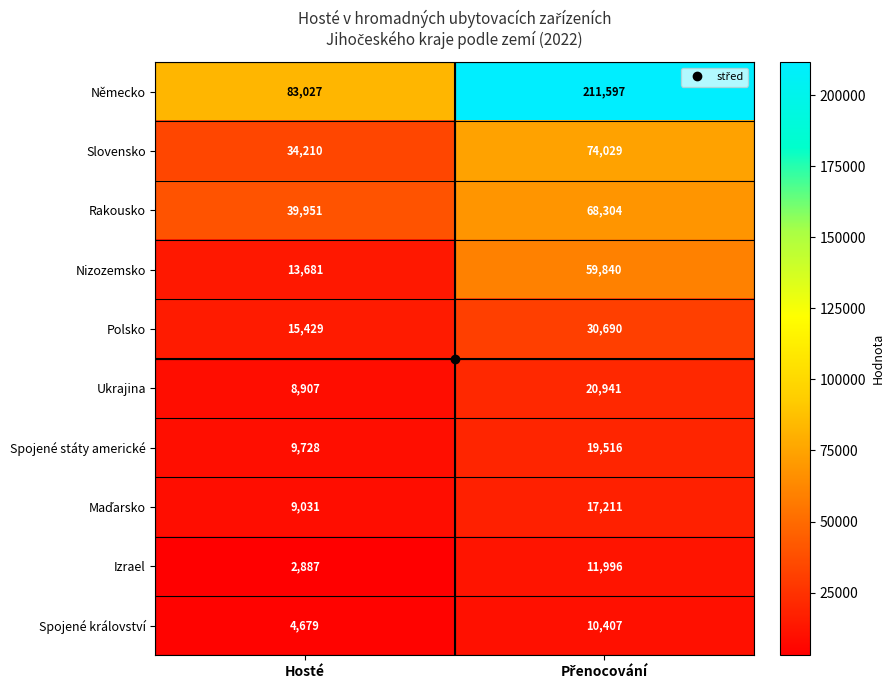

At how many categories does at least one series exceed 95264?

1